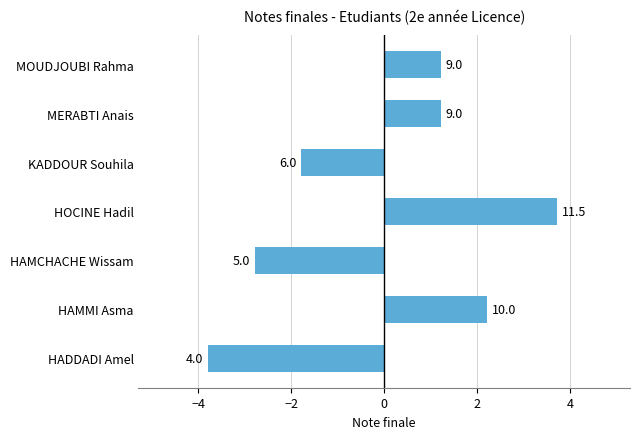

Are the bars horizontal?

Yes